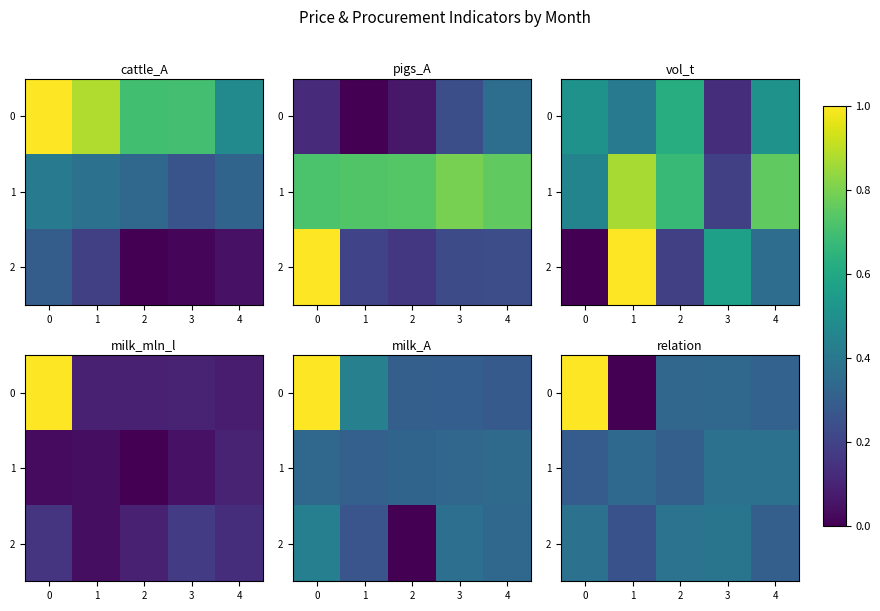

Read the 2 value at 3.

0.4